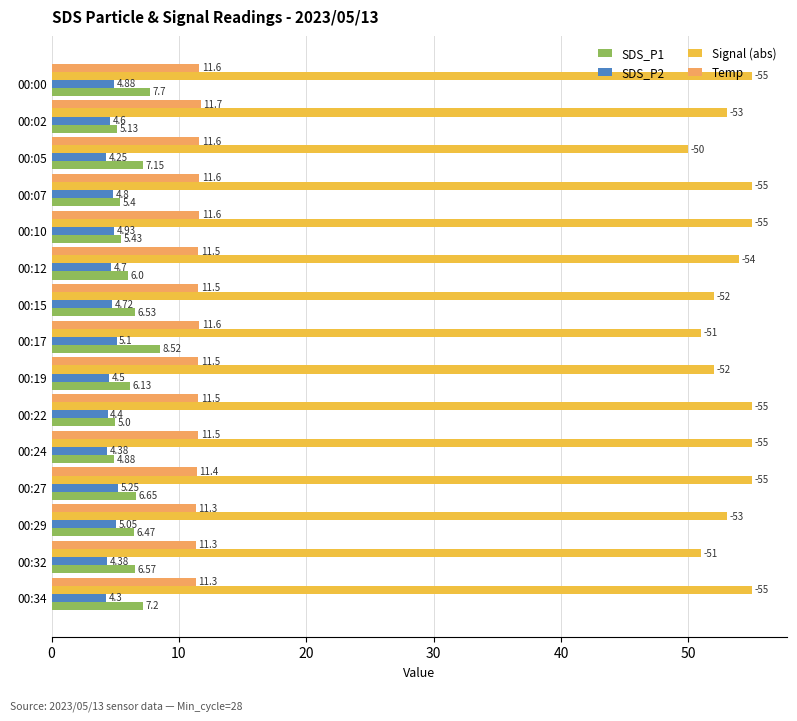

What are all the series names shown in the legend?

SDS_P1, SDS_P2, Signal (abs), Temp